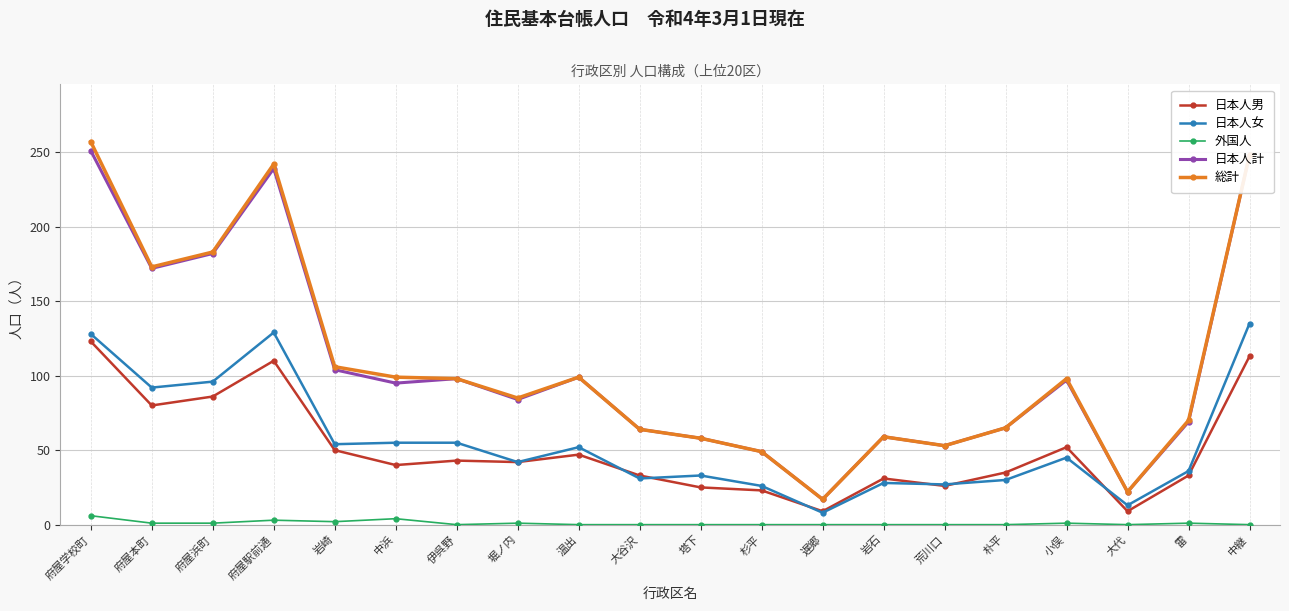

What is the highest value of the 日本人男 series?

123